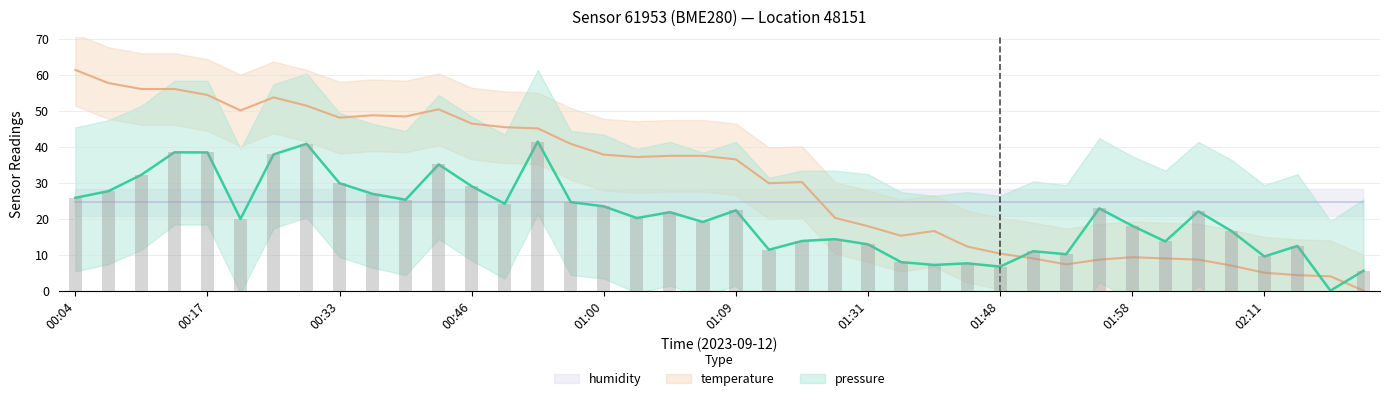

Count the number of categories in the chart.

40